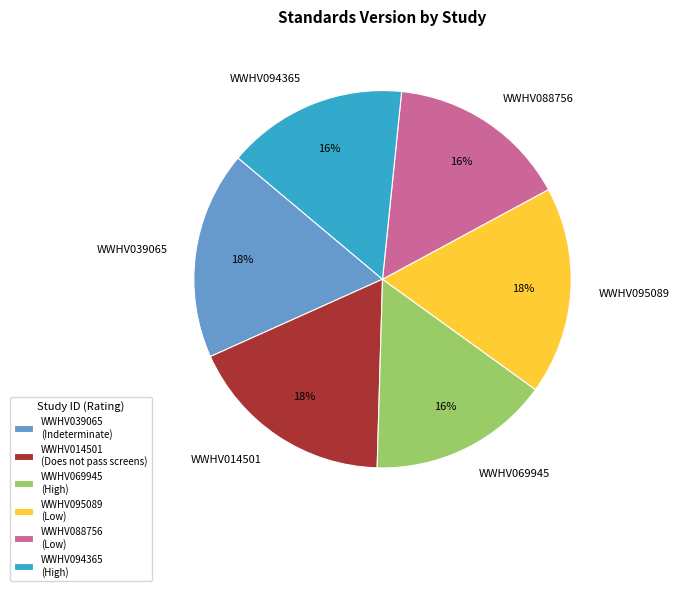

Do WWHV088756 and WWHV095089 together represent more than half of the pie?

No